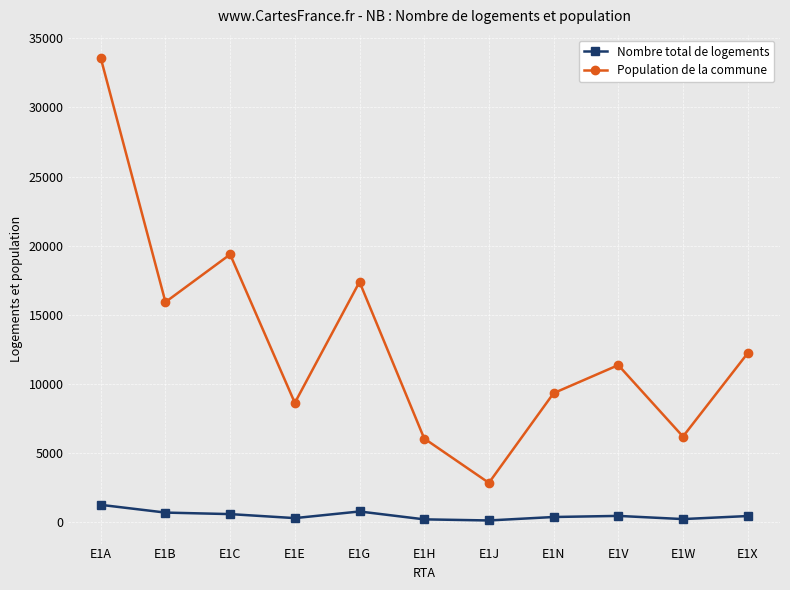

Does the chart have visible grid lines?

Yes